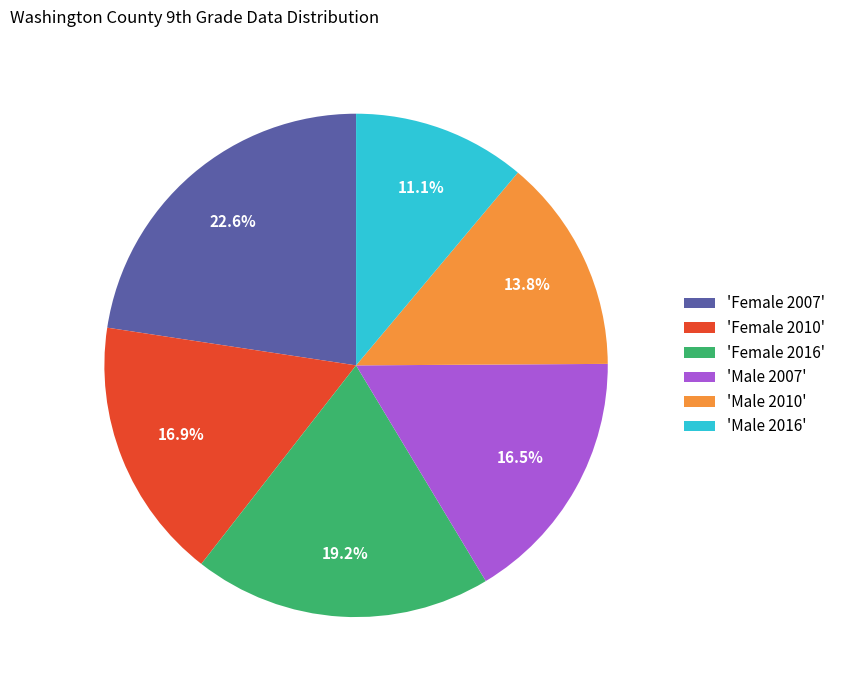

Does 'Female 2007' represent more than half of the total?

No